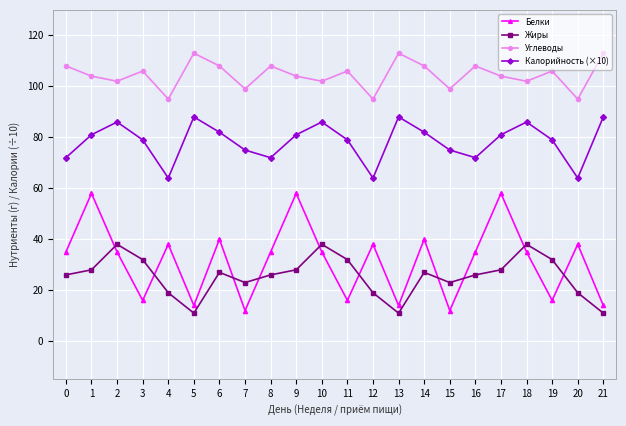

What is the highest value of the Углеводы series?

113